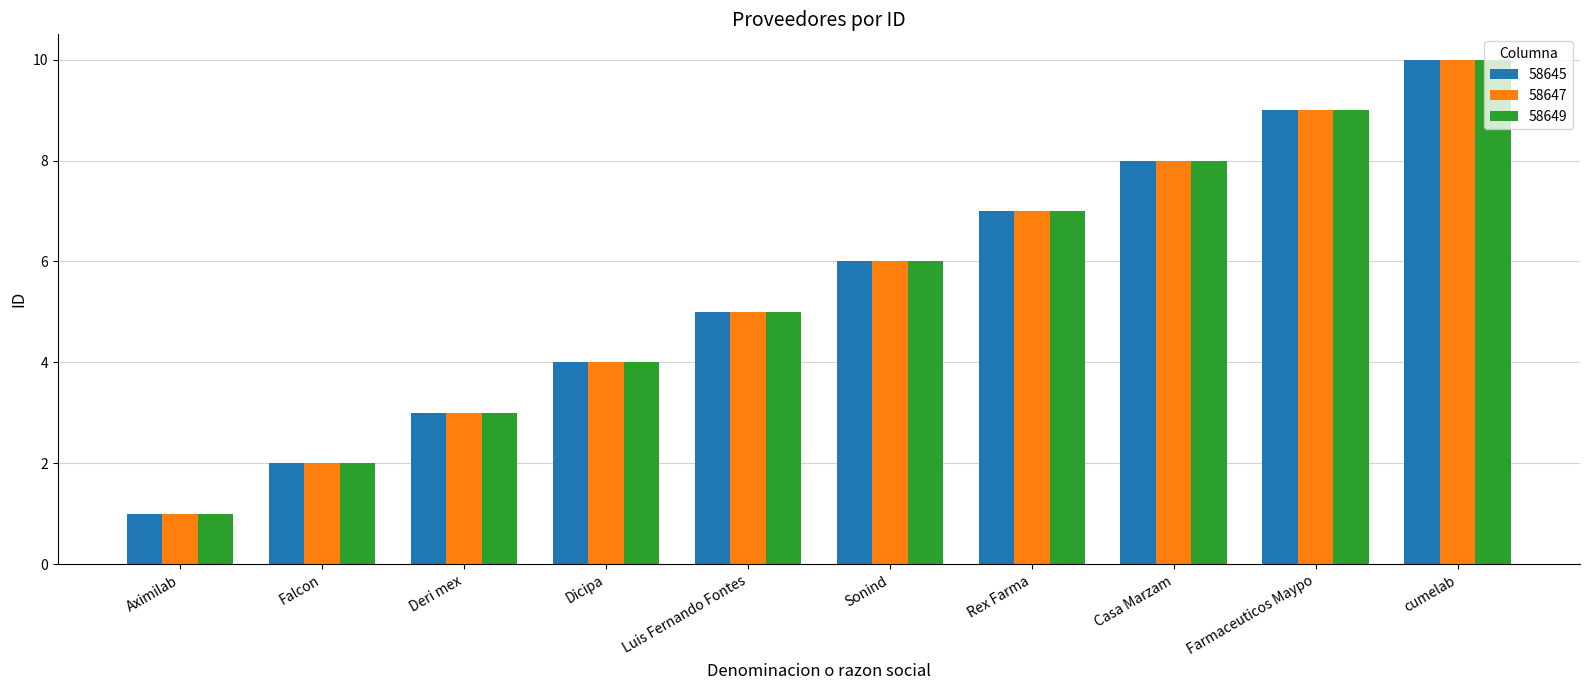

Reading left to right, extract all data points from this chart.

58645: Aximilab=1	Falcon=2	Deri mex=3	Dicipa=4	Luis Fernando Fontes=5	Sonind=6	Rex Farma=7	Casa Marzam=8	Farmaceuticos Maypo=9	cumelab=10
58647: Aximilab=1	Falcon=2	Deri mex=3	Dicipa=4	Luis Fernando Fontes=5	Sonind=6	Rex Farma=7	Casa Marzam=8	Farmaceuticos Maypo=9	cumelab=10
58649: Aximilab=1	Falcon=2	Deri mex=3	Dicipa=4	Luis Fernando Fontes=5	Sonind=6	Rex Farma=7	Casa Marzam=8	Farmaceuticos Maypo=9	cumelab=10